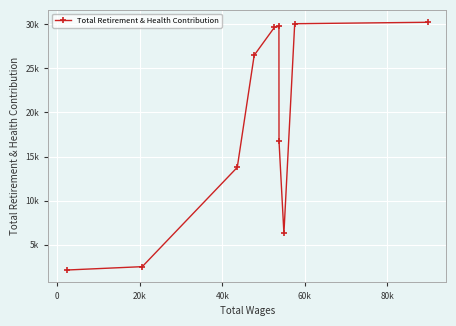

Is this an area chart (filled region under the line)?

No